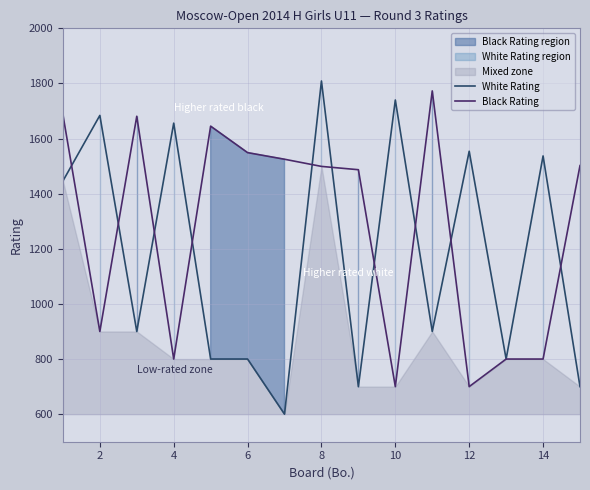

At which label does White Rating reach its peak?

8